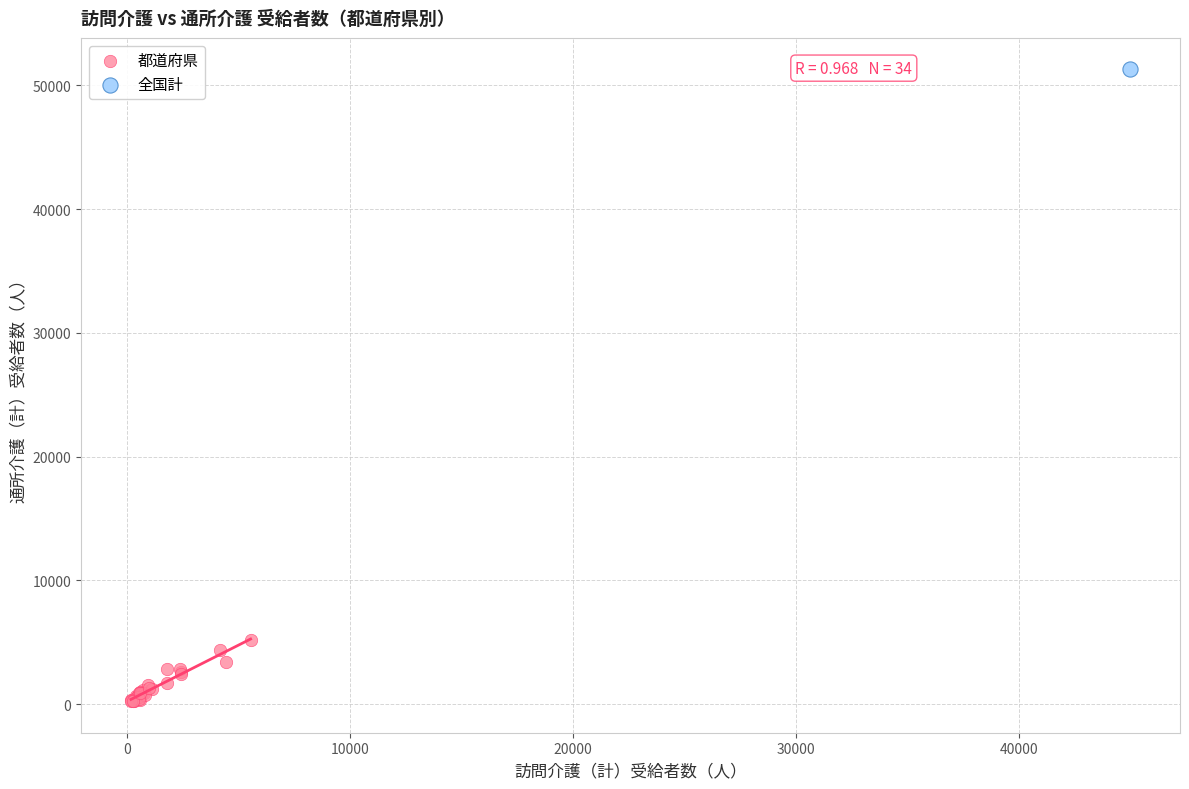

What are all the series names shown in the legend?

都道府県, 全国計